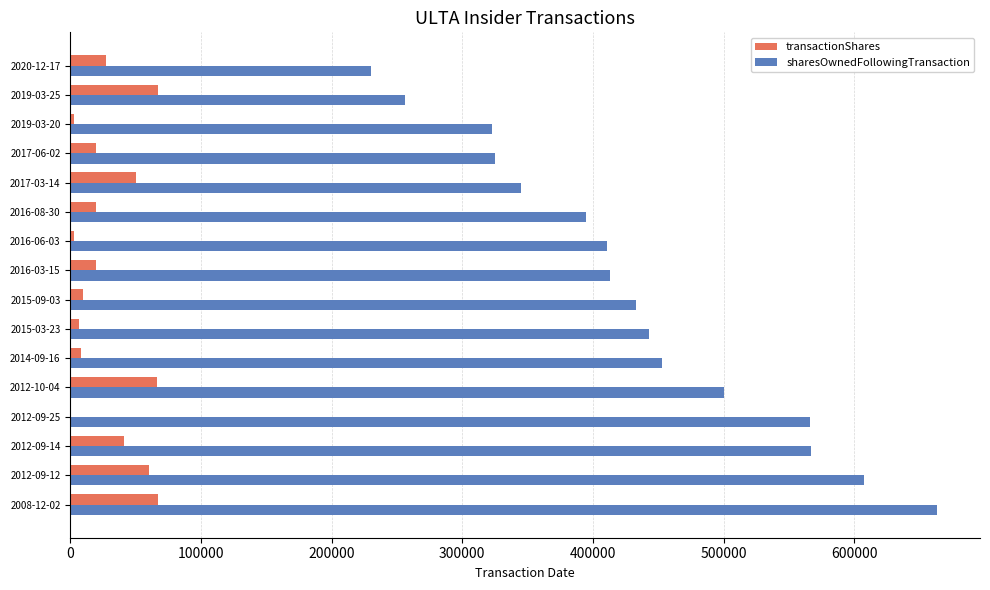

The value of sharesOwnedFollowingTransaction at 2014-09-16 is 272146. True or false?

False